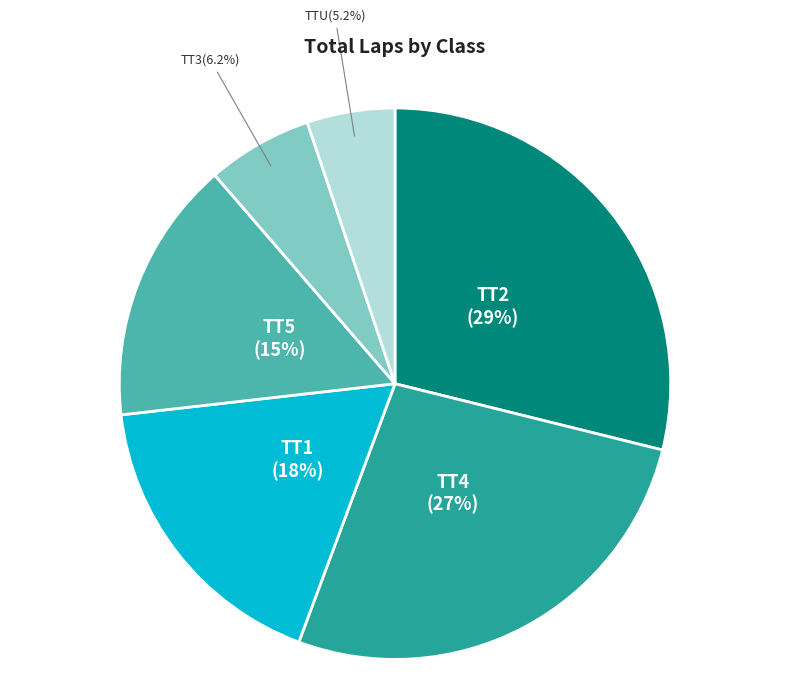

Does any single category account for the majority?

No